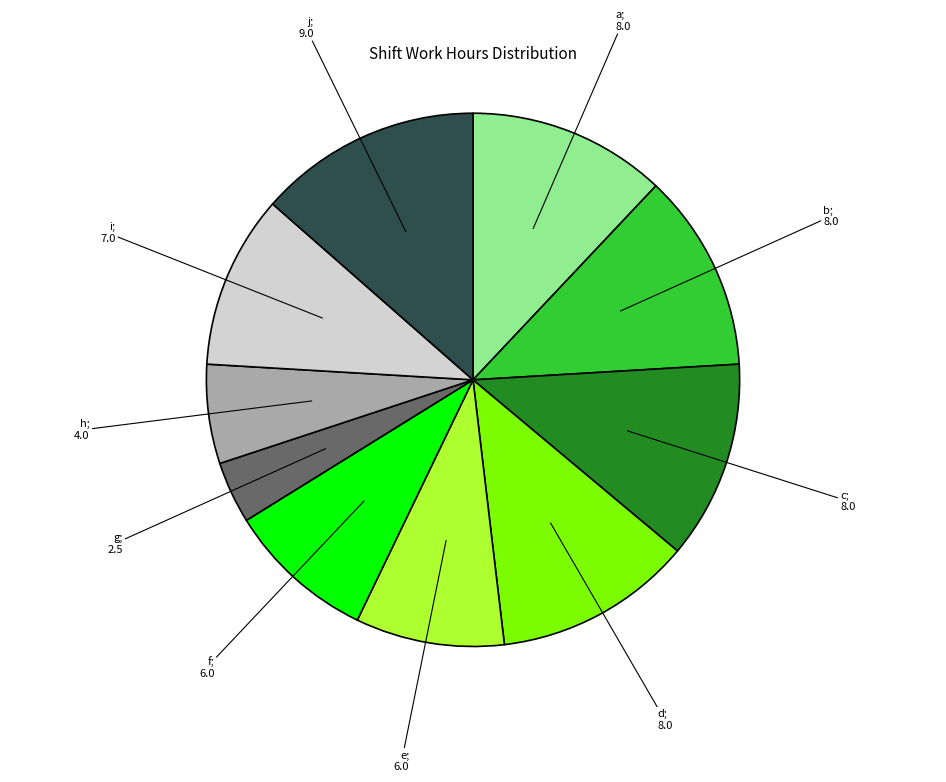

Does any single category account for the majority?

No